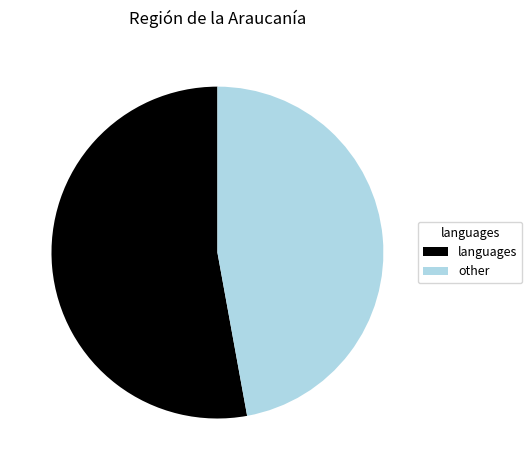

Is there any slice that represents more than half of the pie?

Yes